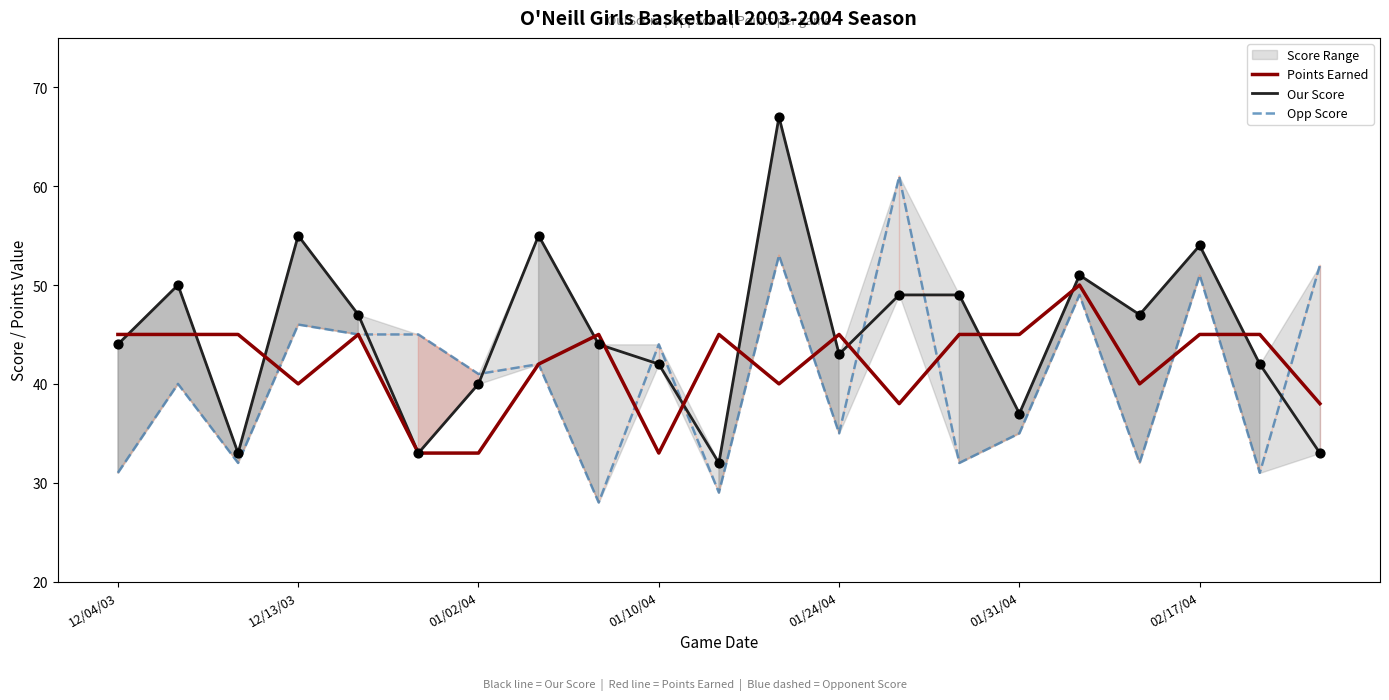

At how many categories does at least one series exceed 49?

8